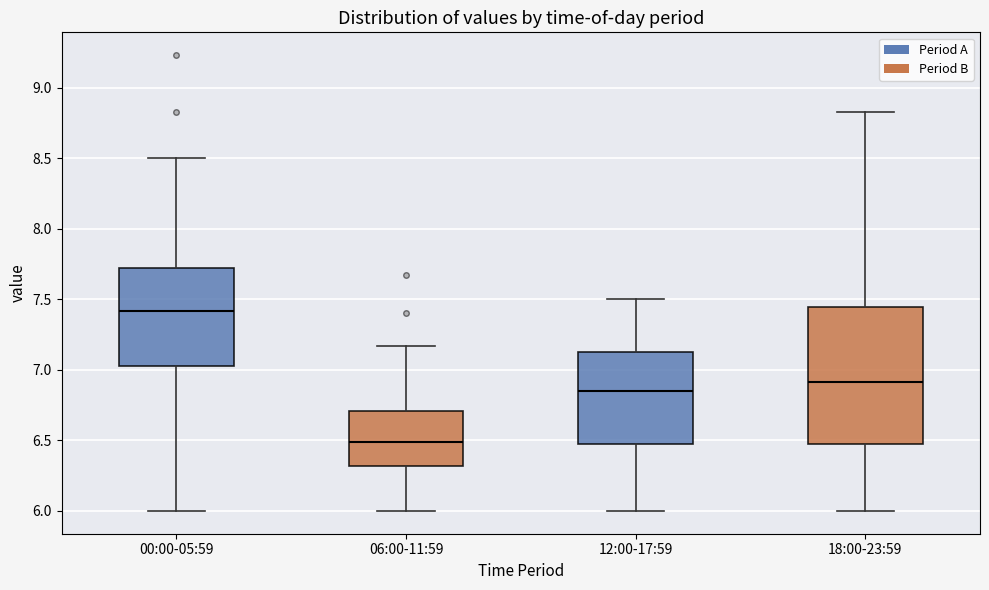

Reading left to right, transcribe this box plot: for each box, give where its median line is, the range the box spans, and where its two whiskers end, as read against the y-axis. The values are not printed on the chart, so give them approximately, as read against the axis.

00:00-05:59: median 7.40, box 7.05 to 7.75, whiskers 6.00 to 8.50
06:00-11:59: median 6.50, box 6.30 to 6.70, whiskers 6.00 to 7.15
12:00-17:59: median 6.85, box 6.50 to 7.15, whiskers 6.00 to 7.50
18:00-23:59: median 6.90, box 6.50 to 7.45, whiskers 6.00 to 8.85